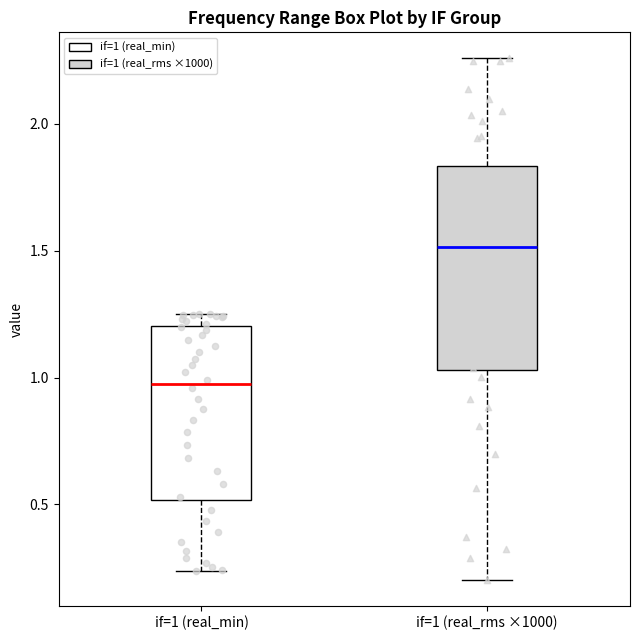

Reading left to right, read every box against the y-axis: the position of its median line, the range the box covers, and the ends of its whiskers. The values are not printed on the chart, so give them approximately, as read against the axis.

if=1 (real_min): median 0.95, box 0.50 to 1.20, whiskers 0.25 to 1.25
if=1 (real_rms ×1000): median 1.50, box 1.05 to 1.85, whiskers 0.20 to 2.25